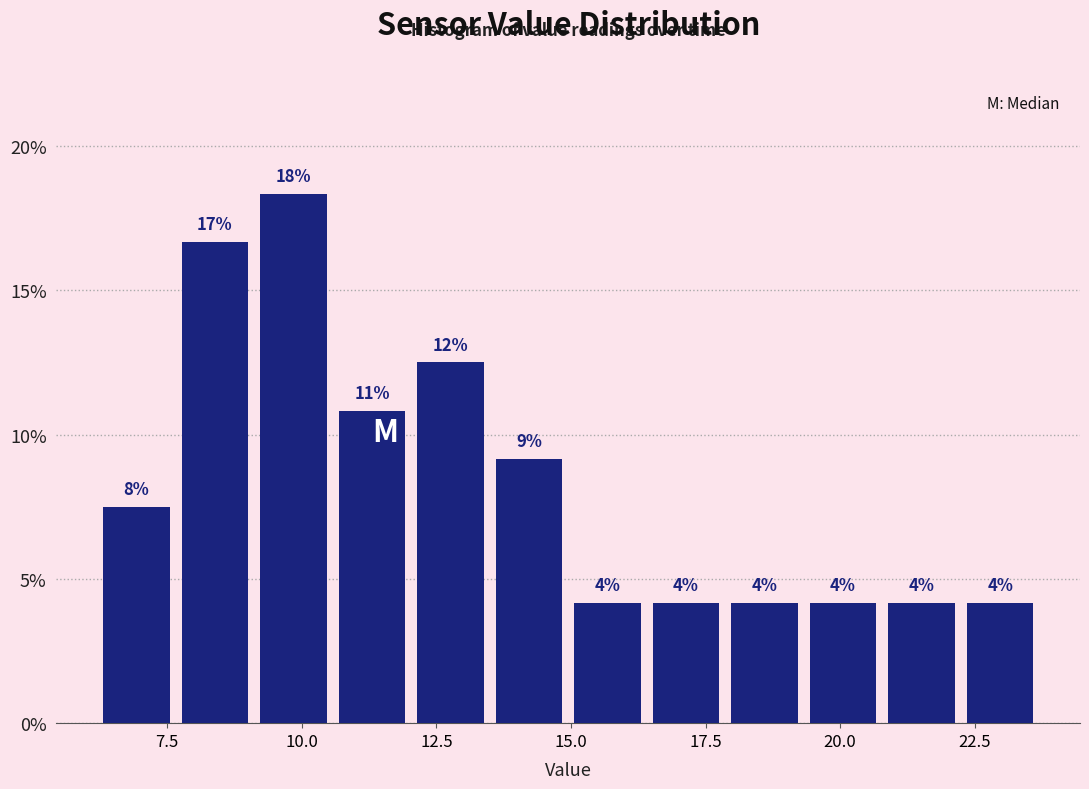

Read against the x-axis, roughly where is the centre of the tallest bar?

10.0